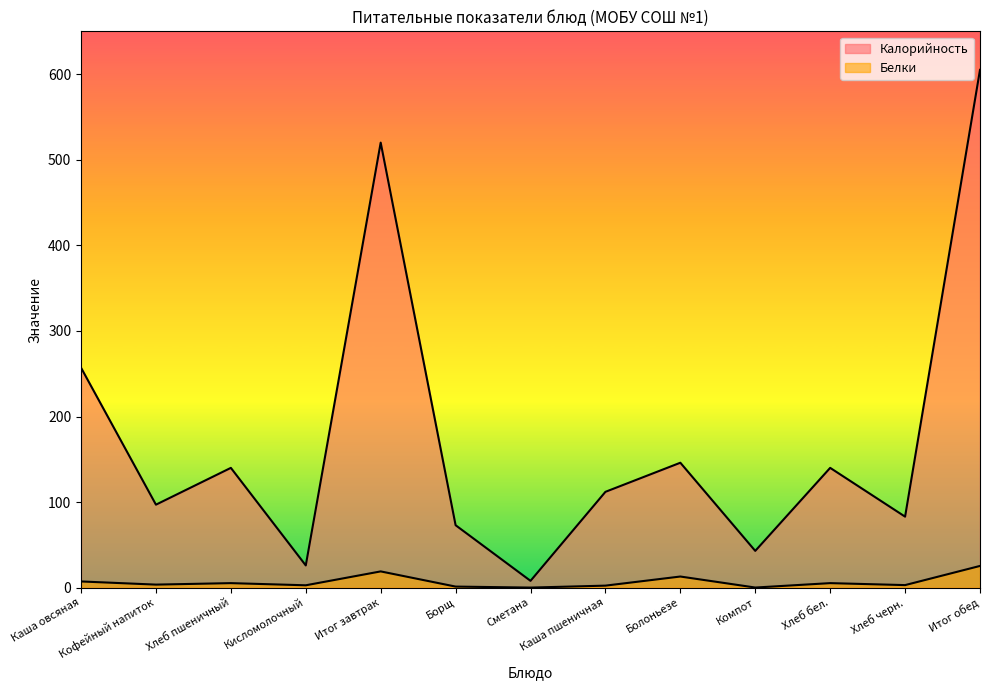

Which series has the largest total across all categories?

Калорийность